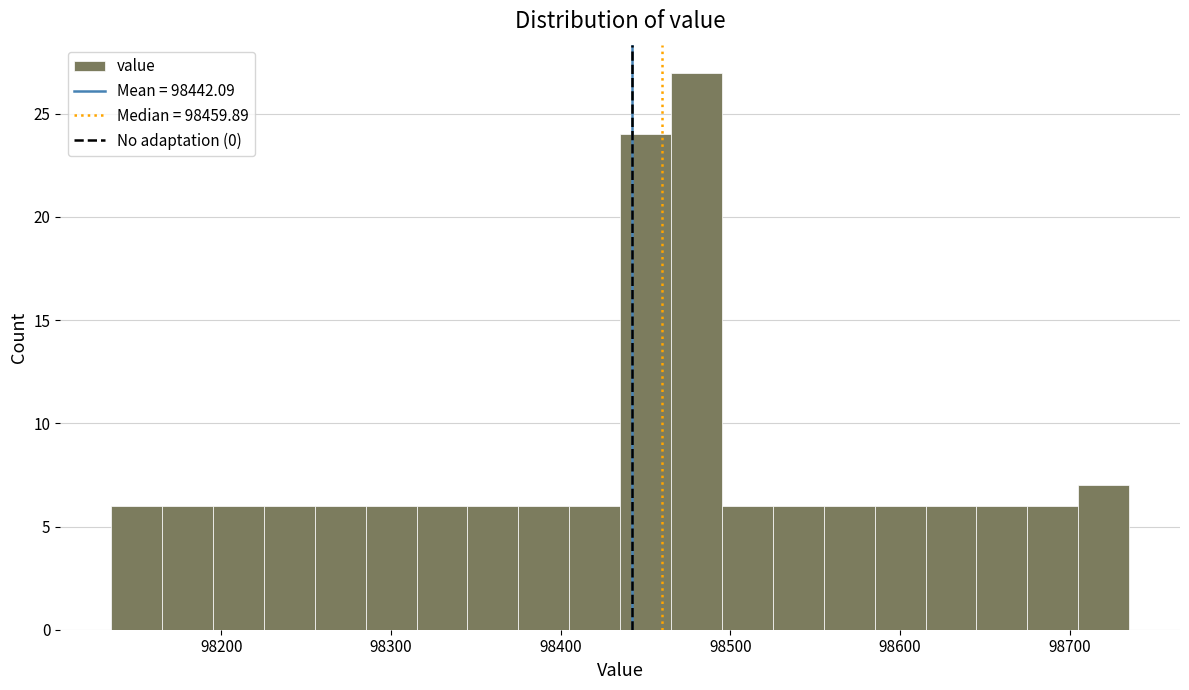

Read against the x-axis, roughly where is the centre of the tallest bar?

98480